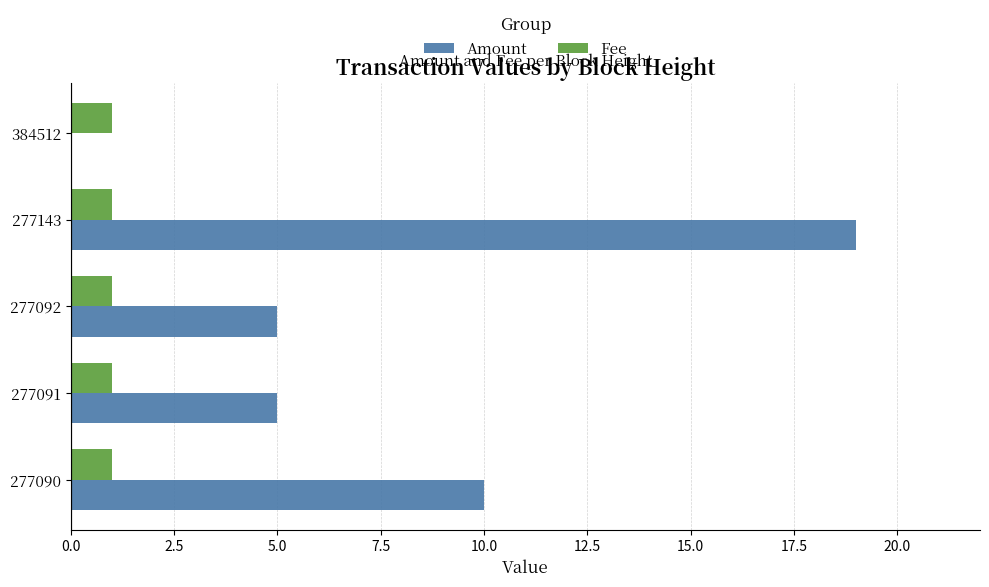

Which series has the largest total across all categories?

Amount